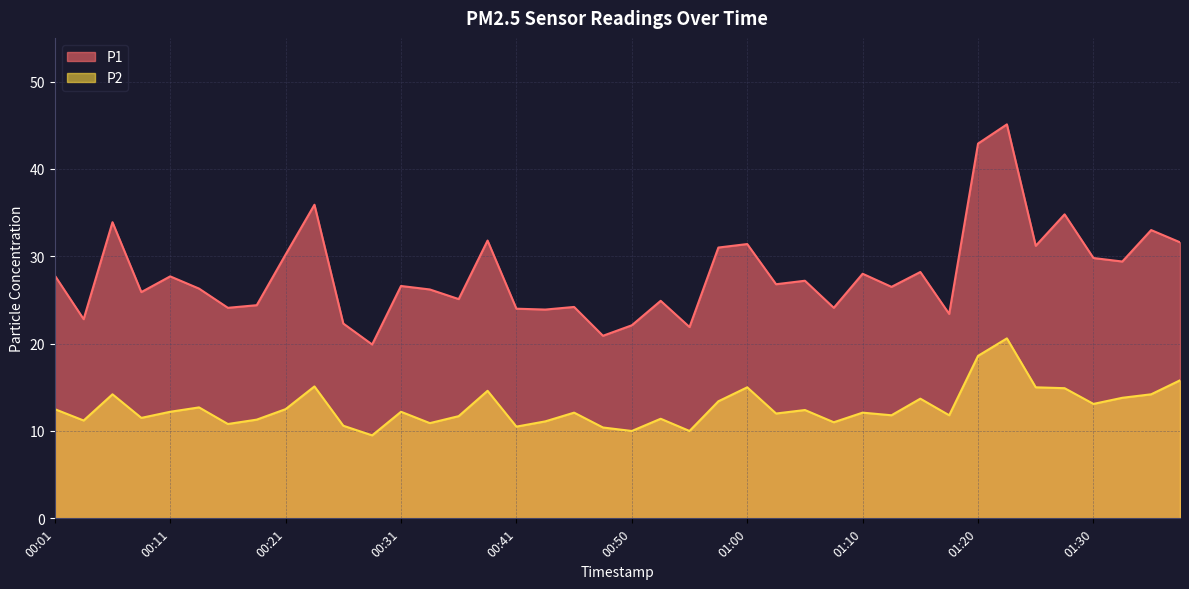

What is the difference between the second highest and minimum values in the P2 series?

9.1